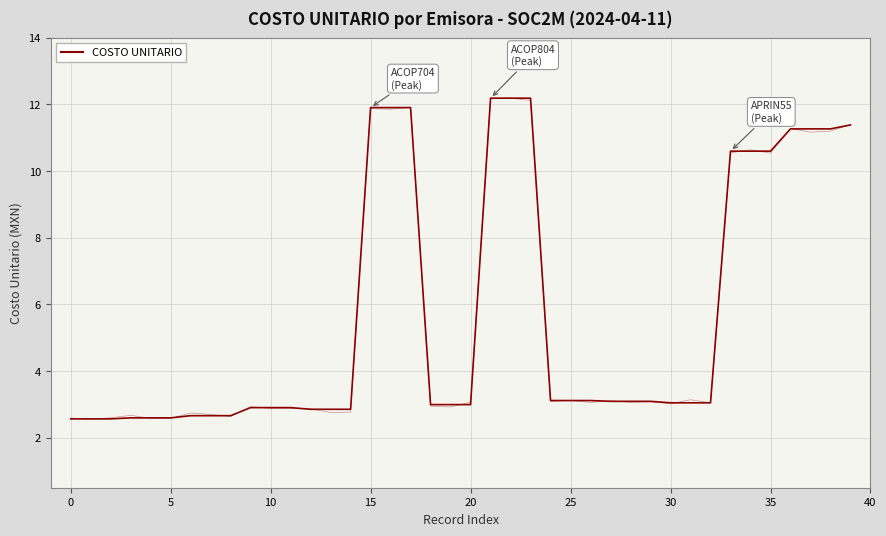

Reading left to right, list all the values displayed in this chart.

2.6	2.6	2.6	2.6	2.6	2.6	2.7	2.7	2.7	2.9	2.9	2.9	2.9	2.9	2.9	11.9	11.9	11.9	3.0	3.0	3.0	12.2	12.2	12.2	3.1	3.1	3.1	3.1	3.1	3.1	3.0	3.0	3.0	10.6	10.6	10.6	11.3	11.3	11.3	11.4